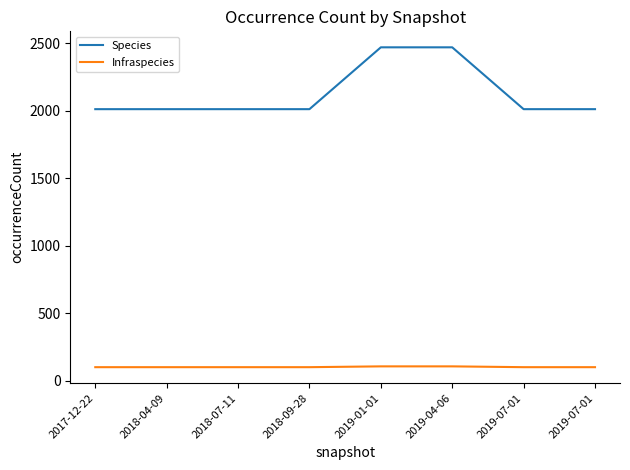

What is the value of the Species point at the 1st from the left?

2010